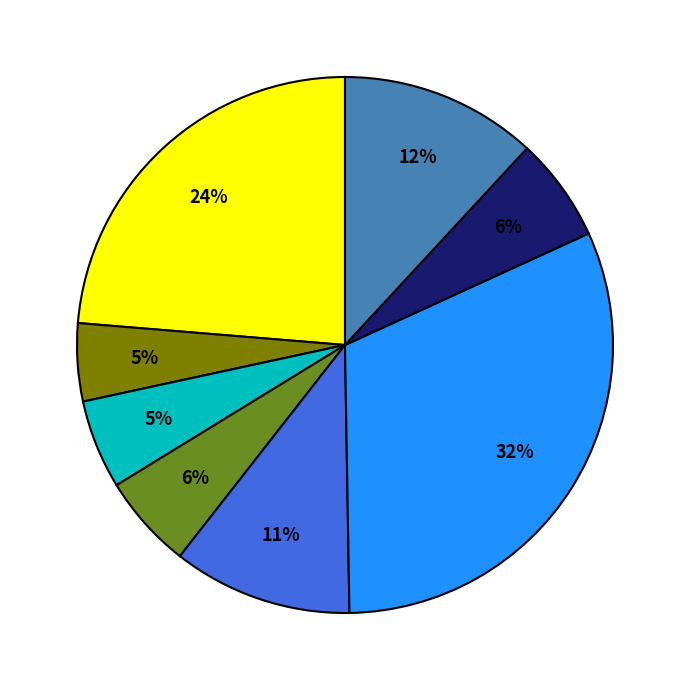

Is there any slice that represents more than half of the pie?

No